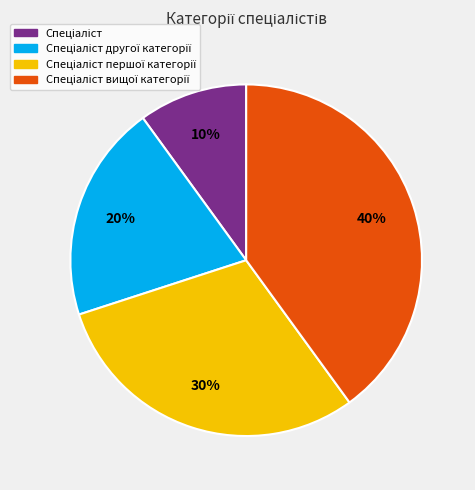

Is there any slice that represents more than half of the pie?

No